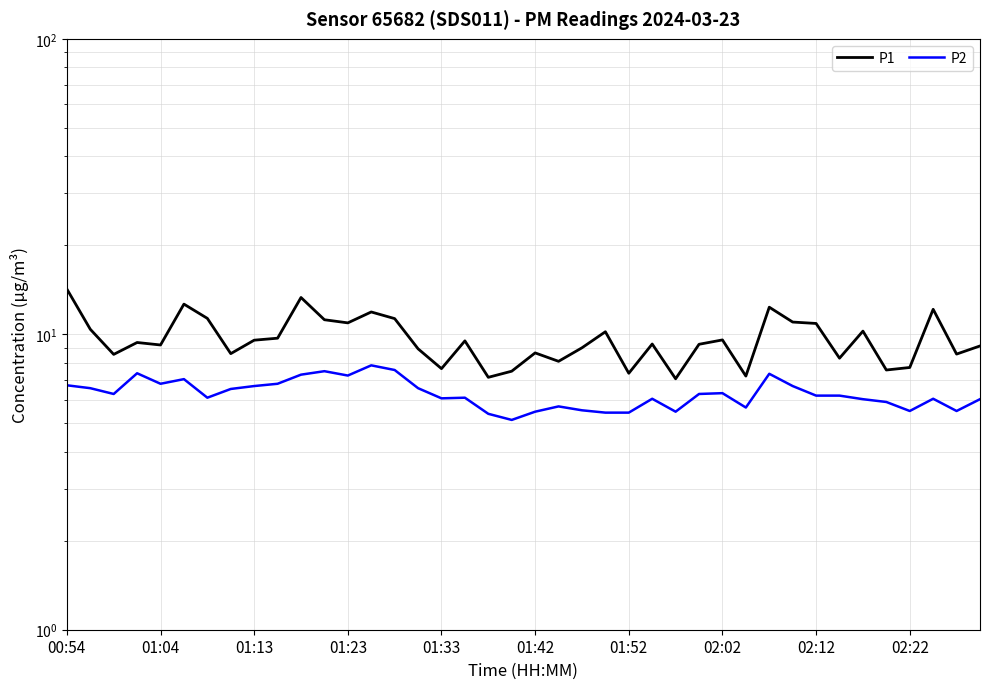

True or false: P2 and P1 cross at least once.

False